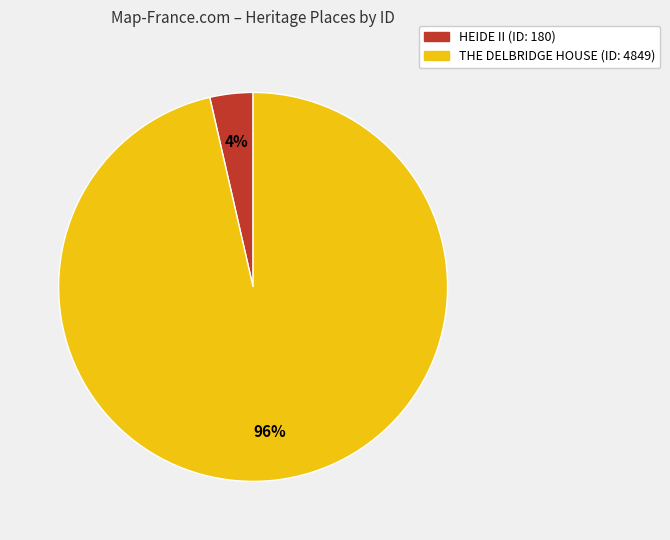

How many slices are in this pie chart?

2